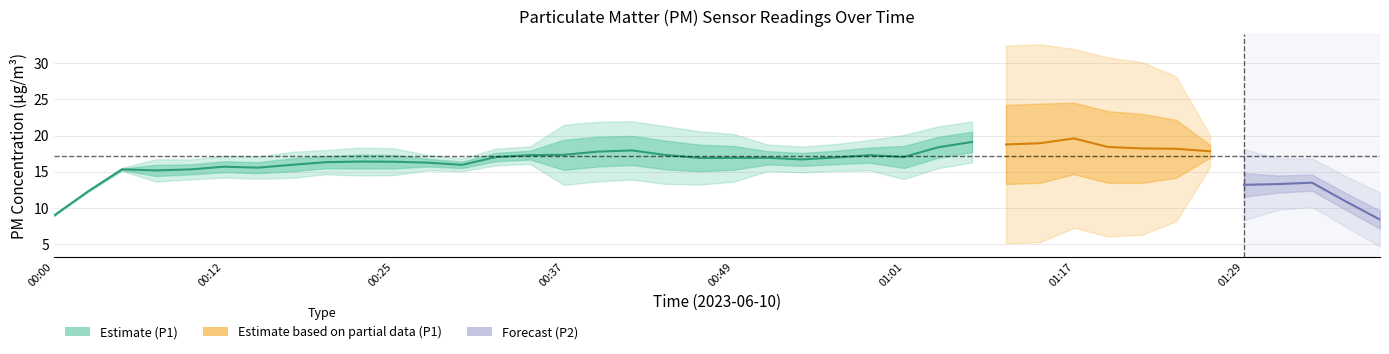

Is the value of P2 at 00:22 greater than the value of P1 at 01:34?

No